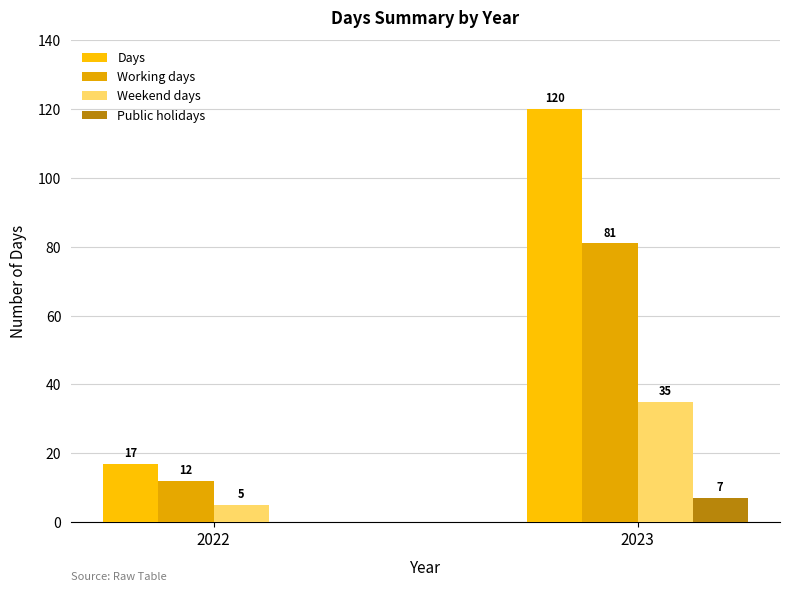

What is the difference between the highest and lowest values at 2022?

17